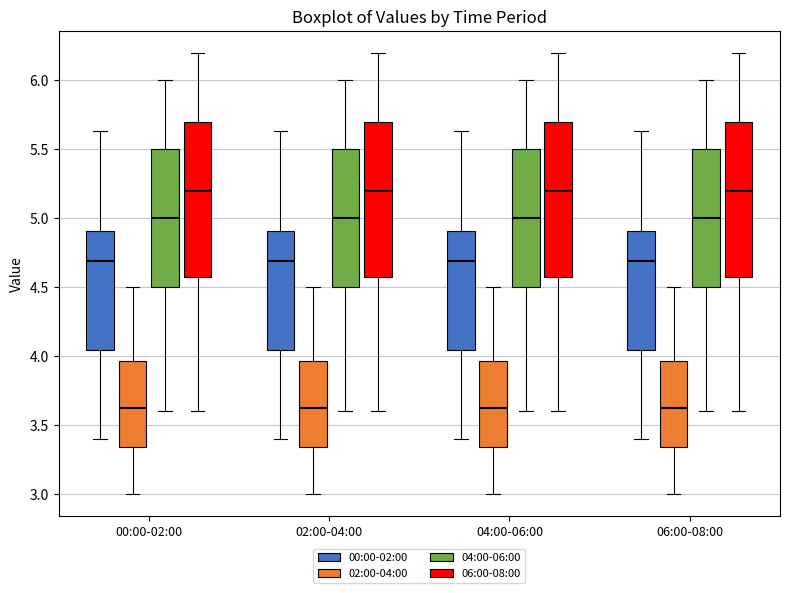

Where does the median line of the box for 06:00-08:00 (06:00-08:00) sit on the y-axis? The values are not printed on the chart, so give them approximately, as read against the axis.

5.20